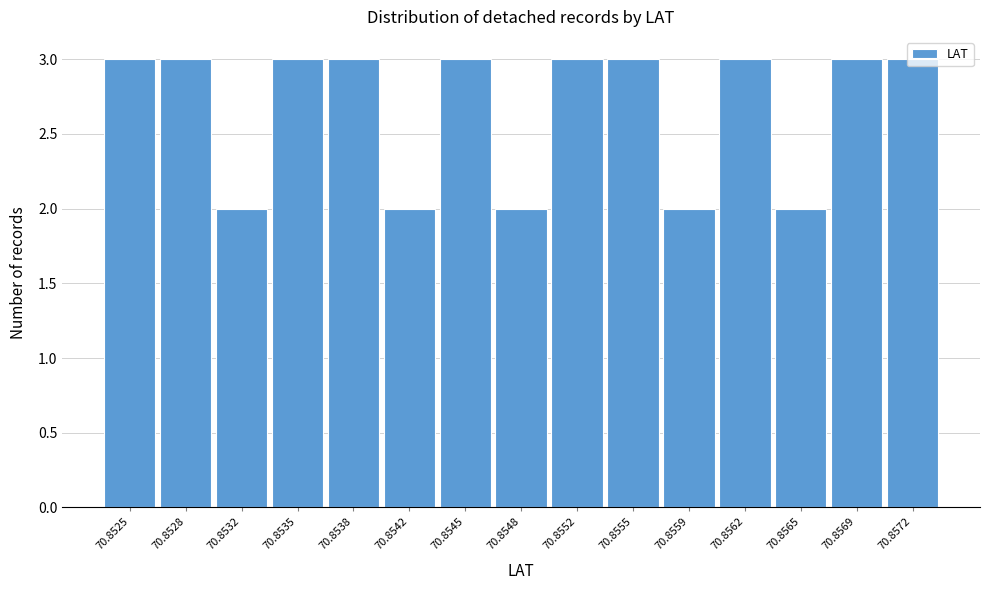

What is the average value?

3